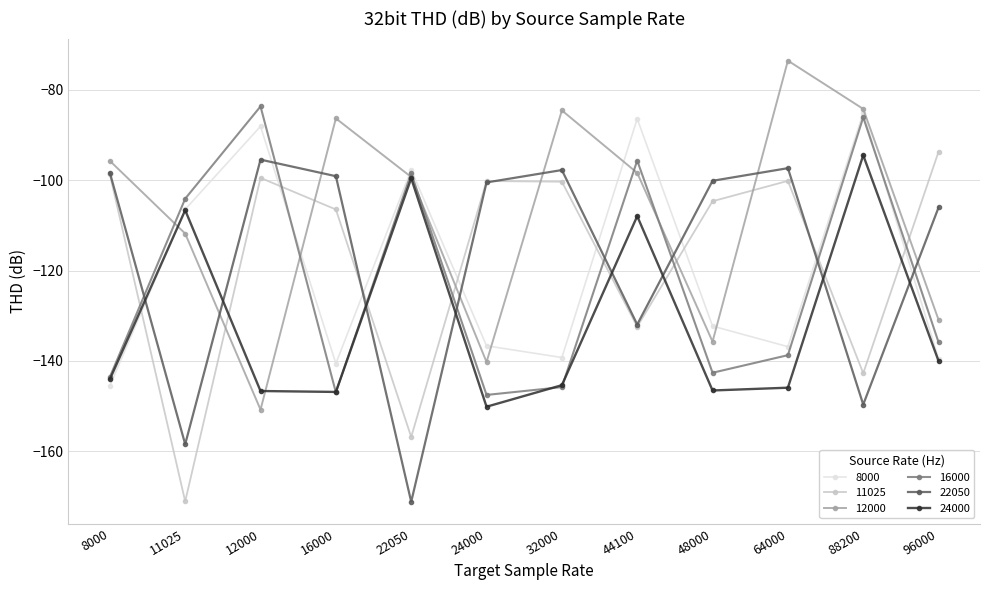

What is the minimum value for 11025?

-171.1